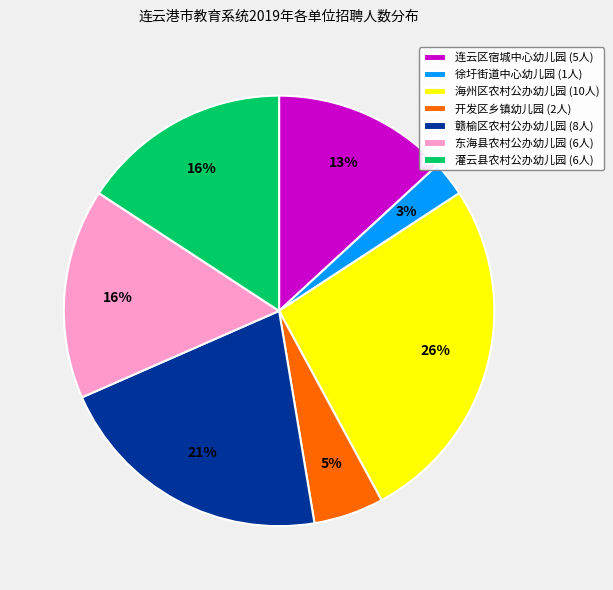

Approximately how many times larger is the value at 赣榆区农村公办幼儿园 (8人) compared to 灌云县农村公办幼儿园 (6人)?

1.3